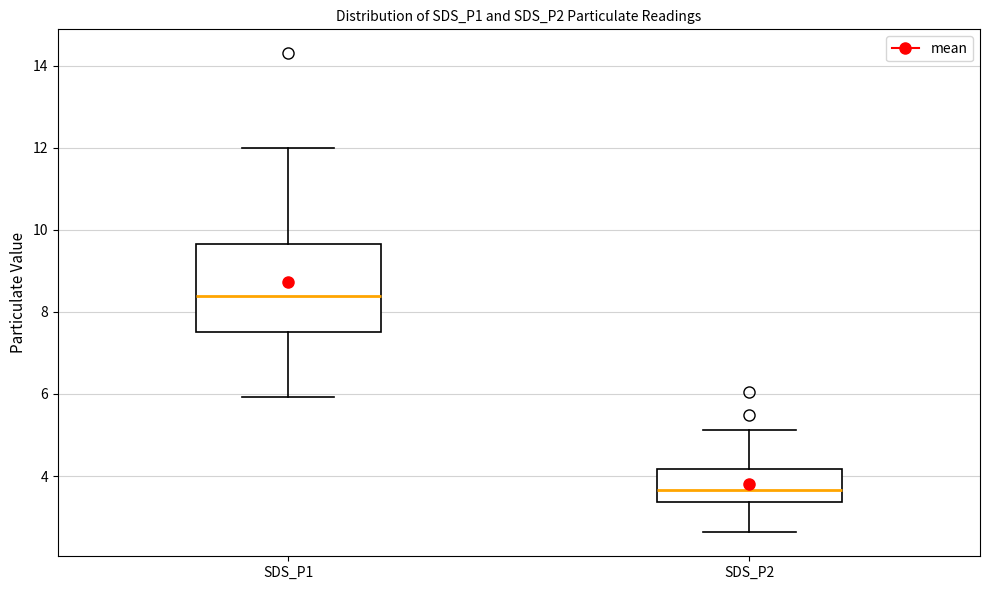

Comparing the boxes themselves (not the whiskers), which one is the tallest?

SDS_P1